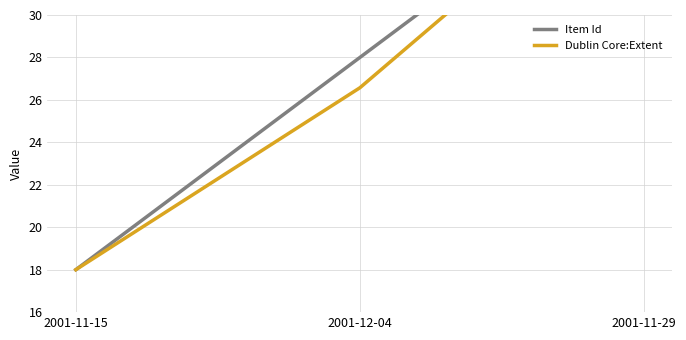

What is the label of the 1st point from the right?

2001-11-29